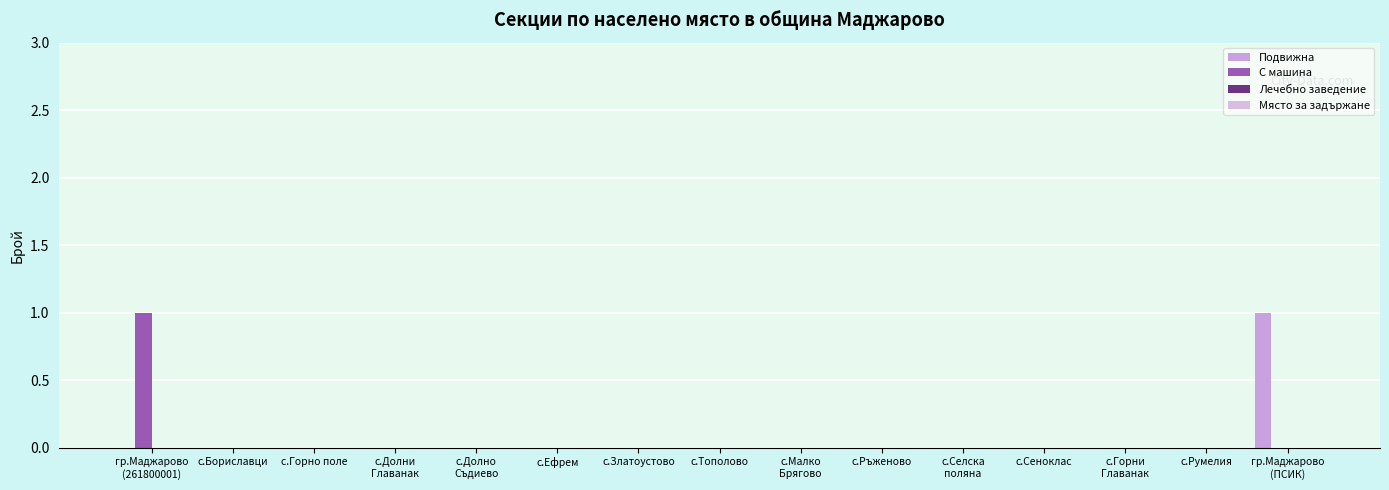

Which has a higher value, гр.Маджарово
(261800001) or с.Бориславци?

гр.Маджарово
(261800001)